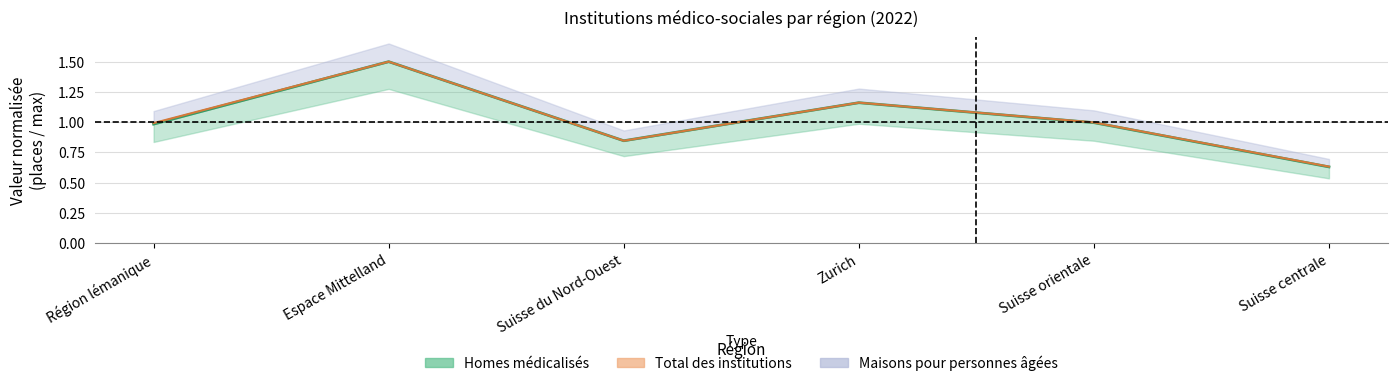

Which series changed the most between Zurich and Suisse orientale?

Homes médicalisés